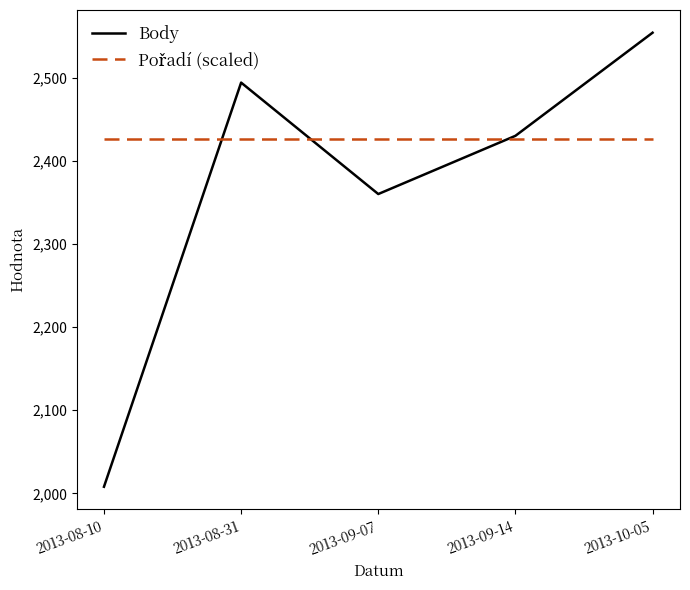

At which category is the sum across all series the highest?

2013-10-05